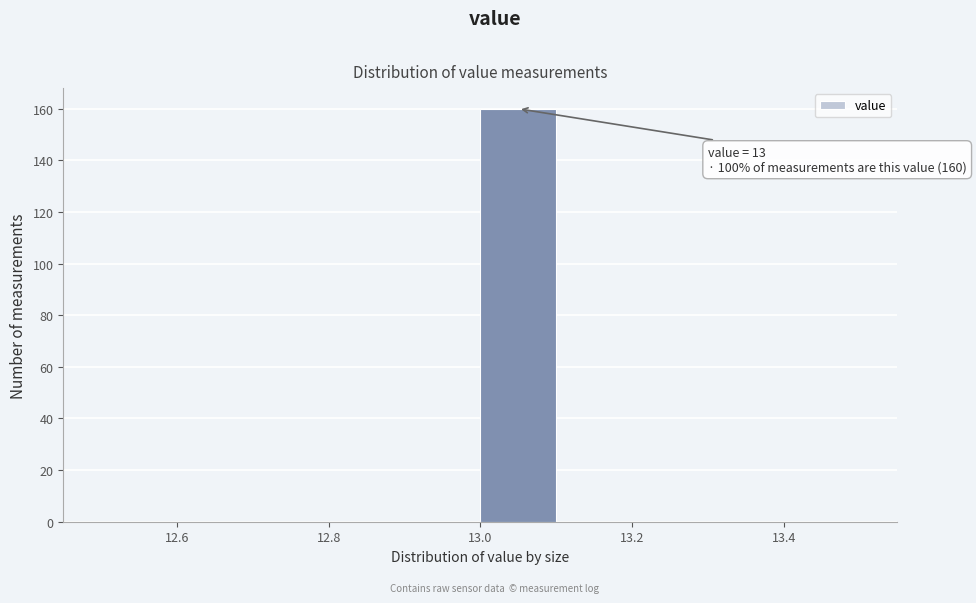

Which range on the x-axis has the tallest bar?

13.0 to 13.1